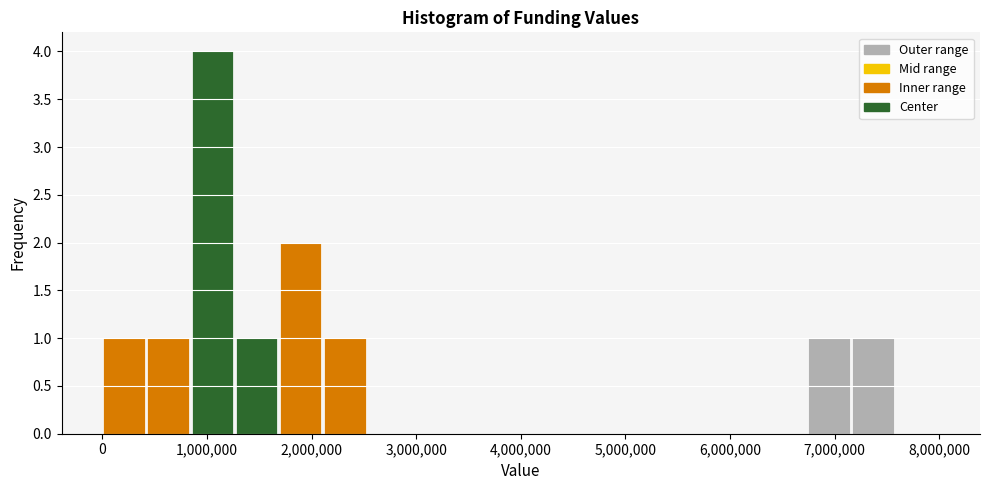

Reading left to right, list every bar in this chart as the range it spans on the x-axis followed by its height. Neither the bar edges nor the heights are printed on the chart, so give them approximately, as read against the axes.

0 to 400000: 1
400000 to 800000: 1
800000 to 1300000: 4
1300000 to 1700000: 1
1700000 to 2100000: 2
2100000 to 2500000: 1
2500000 to 2900000: 0
2900000 to 3400000: 0
3400000 to 3800000: 0
3800000 to 4200000: 0
4200000 to 4600000: 0
4600000 to 5100000: 0
5100000 to 5500000: 0
5500000 to 5900000: 0
5900000 to 6300000: 0
6300000 to 6700000: 0
6700000 to 7200000: 1
7200000 to 7600000: 1
7600000 to 8000000: 0